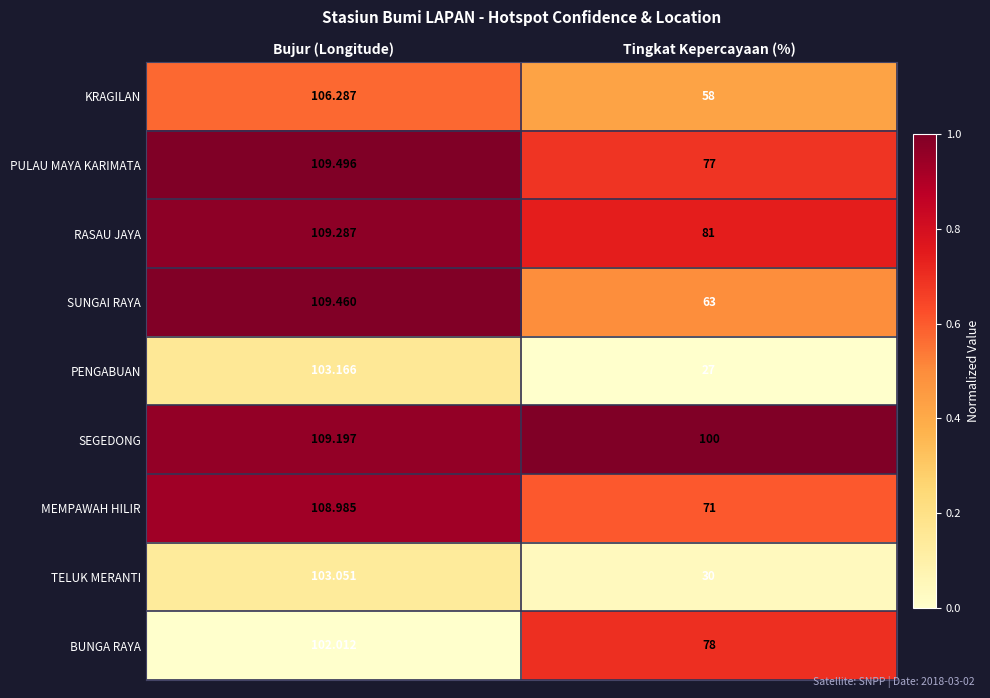

At which category does the chart reach its peak across all series?

Bujur (Longitude)